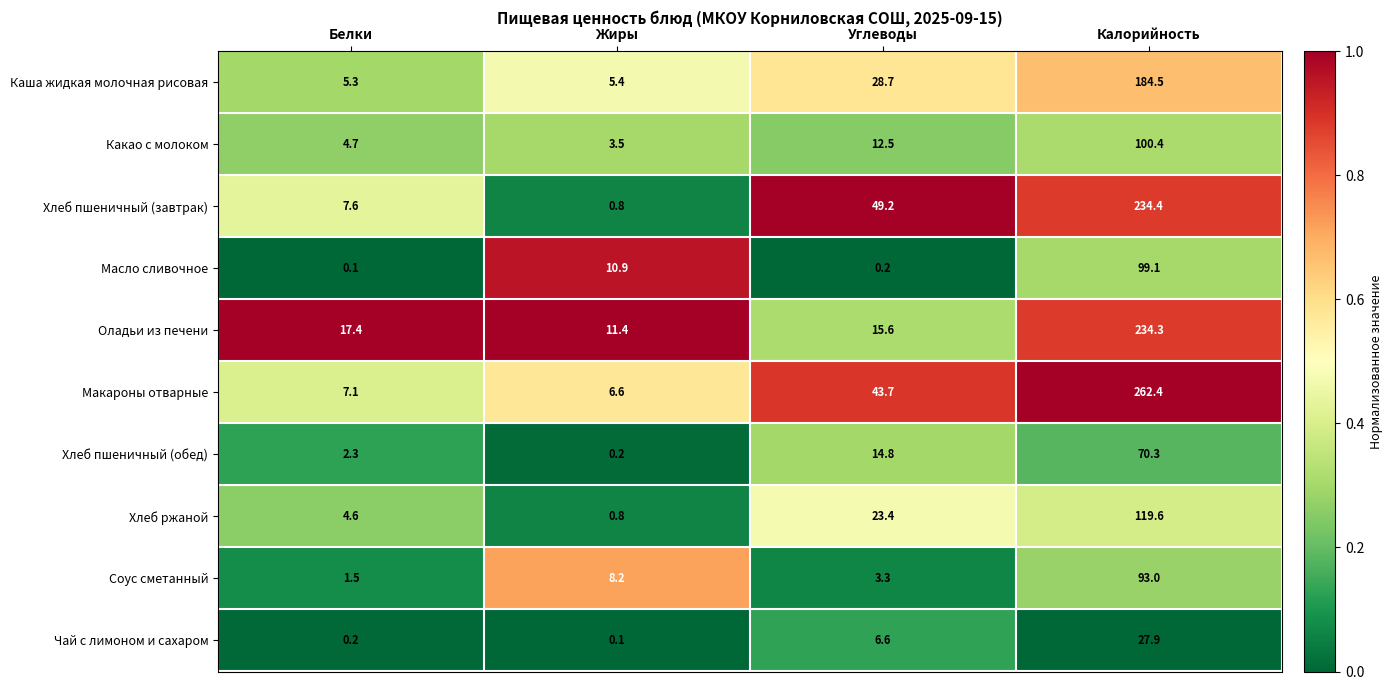

At which label does Оладьи из печени reach its peak?

Калорийность